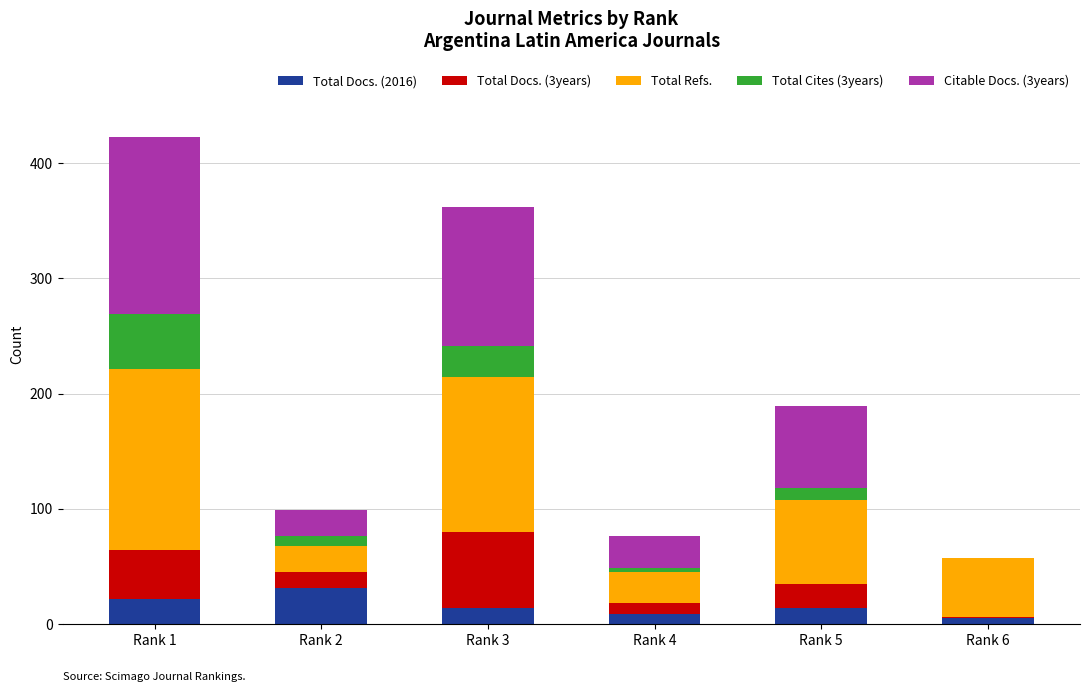

At which category is the sum across all series the highest?

Rank 1